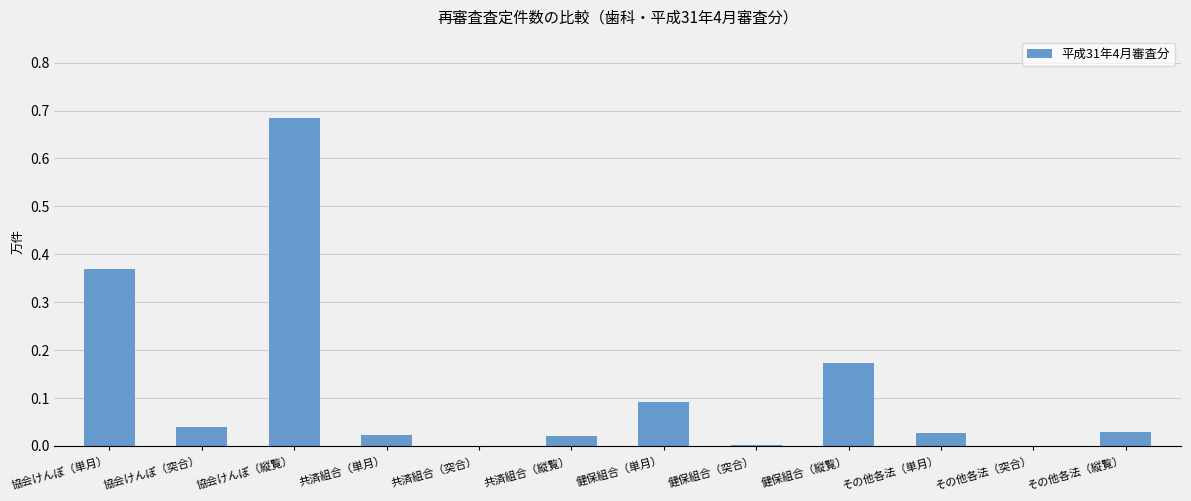

What is the sum of all values?

1.5